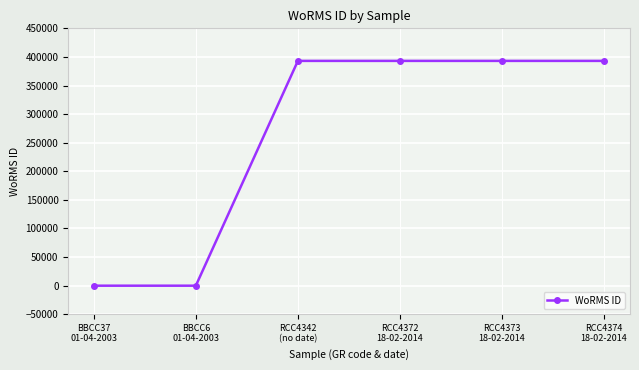

Reading right to left, what are all the values shown in this chart?

393087	393087	393087	393087	0	0